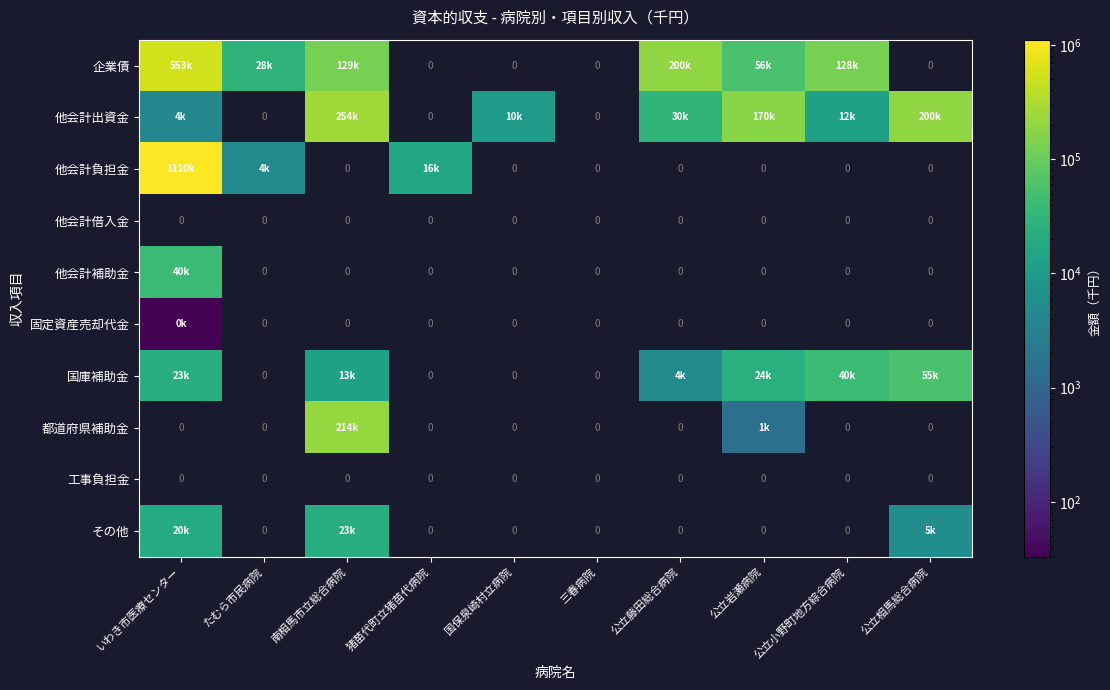

What is the difference between the highest and lowest values at 公立小野町地方綜合病院?

128700